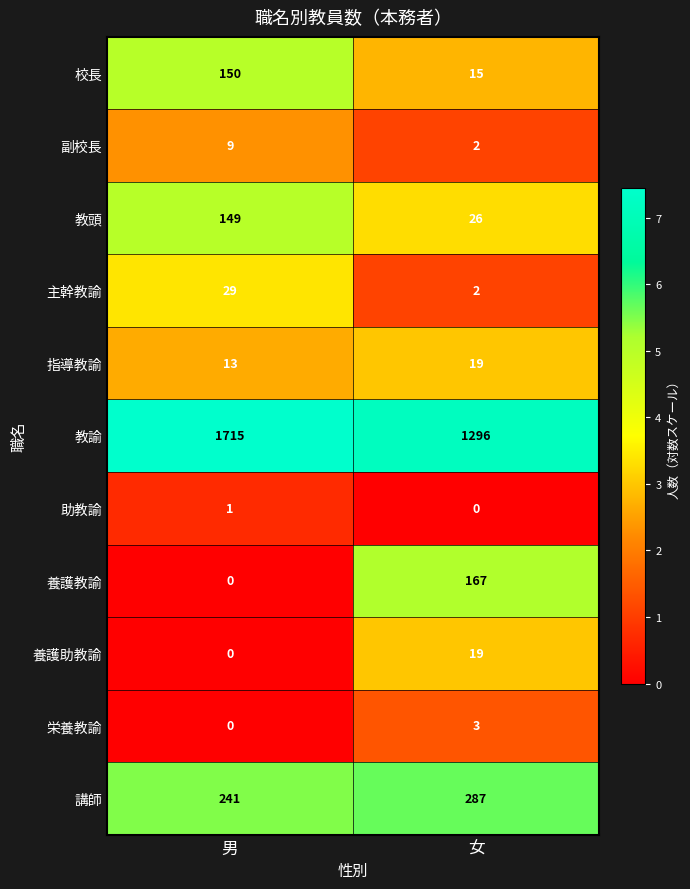

The 教頭 series shows 40 at 女. True or false?

False